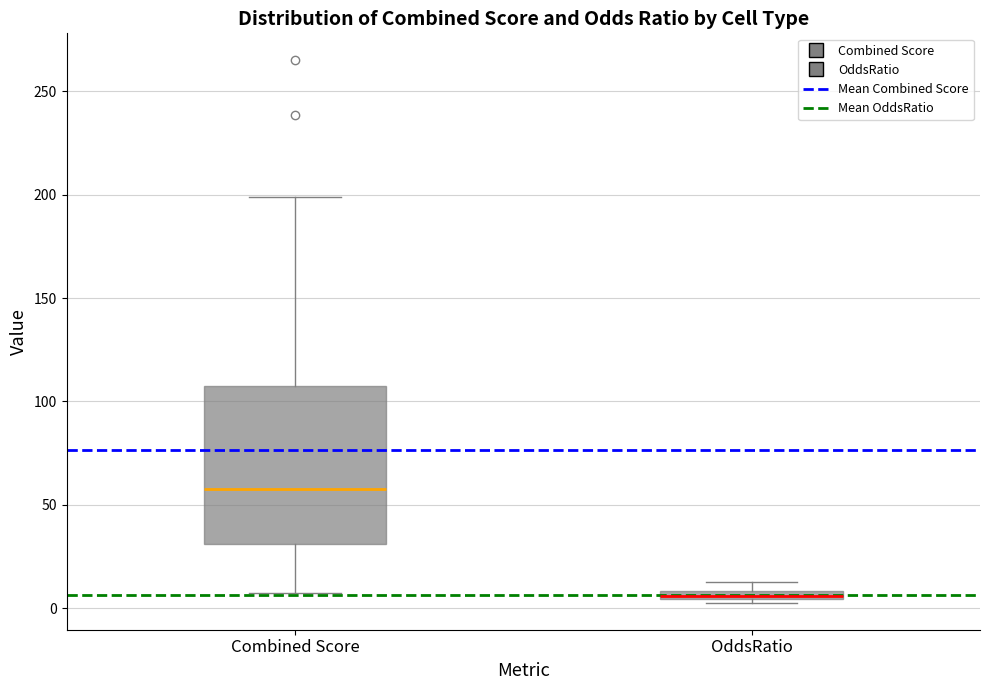

Comparing the boxes themselves (not the whiskers), which one is the tallest?

Combined Score